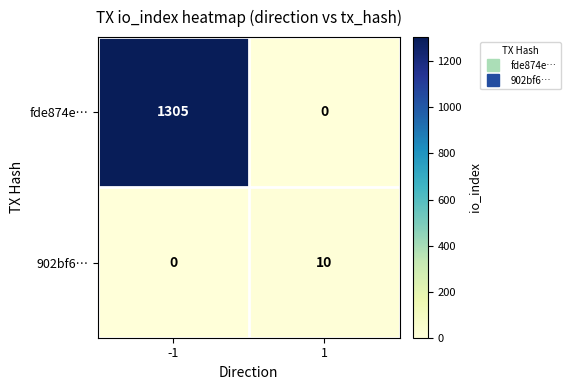

The 902bf6… series shows 4 at -1. True or false?

False